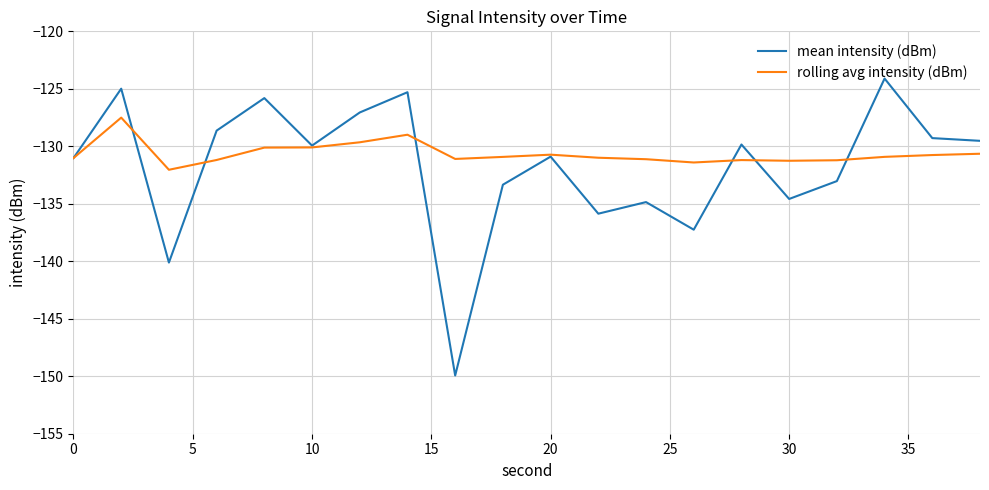

True or false: mean intensity (dBm) has more than 0 points higher than both neighbors.

True